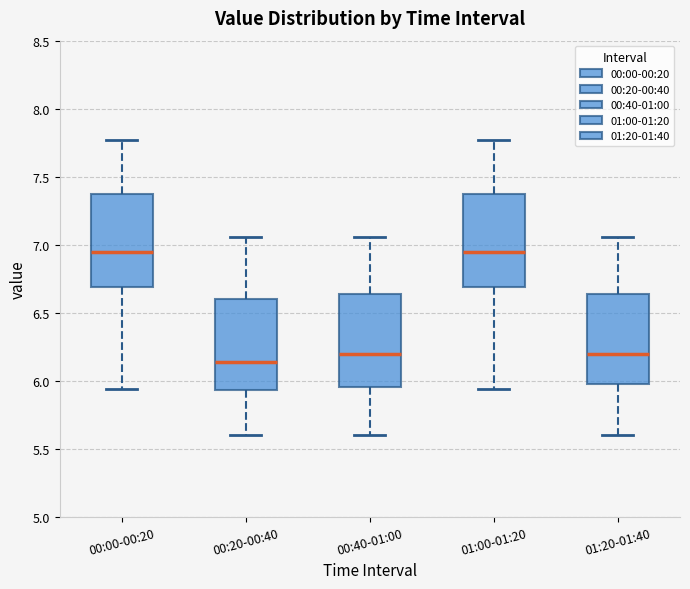

Reading left to right, read every box against the y-axis: the position of its median line, the range the box covers, and the ends of its whiskers. The values are not printed on the chart, so give them approximately, as read against the axis.

00:00-00:20: median 6.95, box 6.70 to 7.40, whiskers 5.95 to 7.75
00:20-00:40: median 6.15, box 5.95 to 6.60, whiskers 5.60 to 7.05
00:40-01:00: median 6.20, box 5.95 to 6.65, whiskers 5.60 to 7.05
01:00-01:20: median 6.95, box 6.70 to 7.40, whiskers 5.95 to 7.75
01:20-01:40: median 6.20, box 6.00 to 6.65, whiskers 5.60 to 7.05